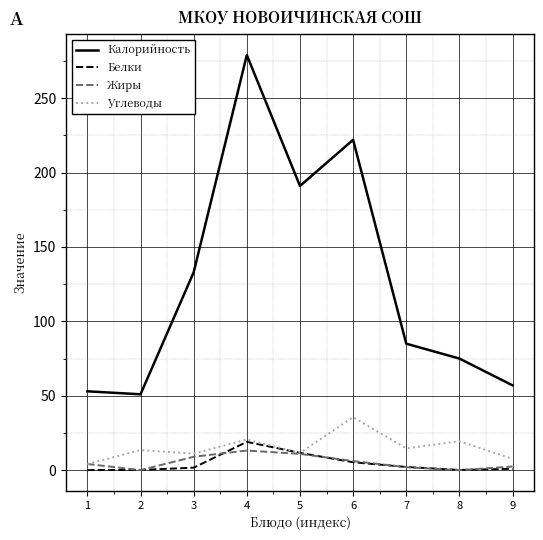

What is the highest value of the Калорийность series?

279.0